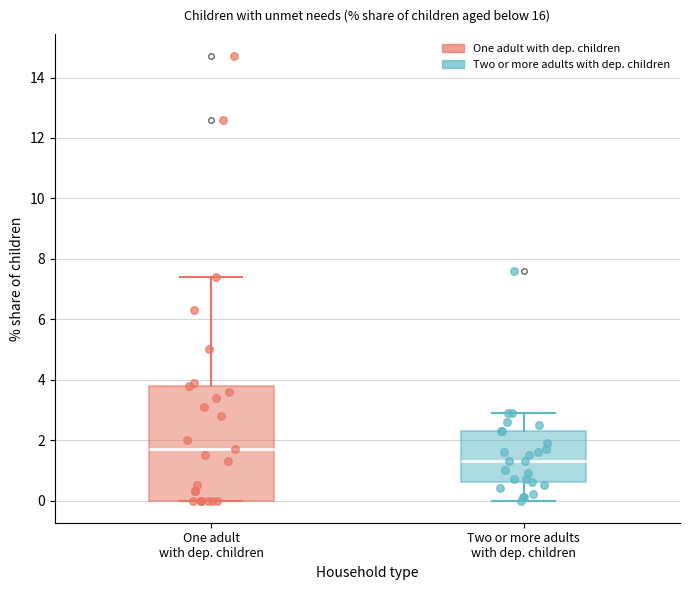

Where does the upper whisker of the box for One adult with dep. children end on the y-axis? The values are not printed on the chart, so give them approximately, as read against the axis.

7.4